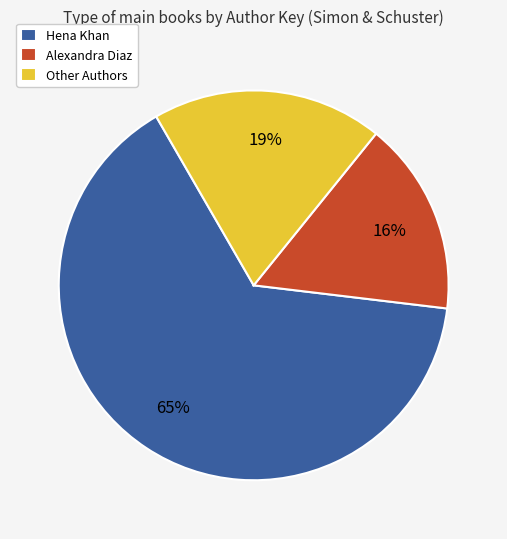

Do Other Authors and Alexandra Diaz together represent more than half of the pie?

No